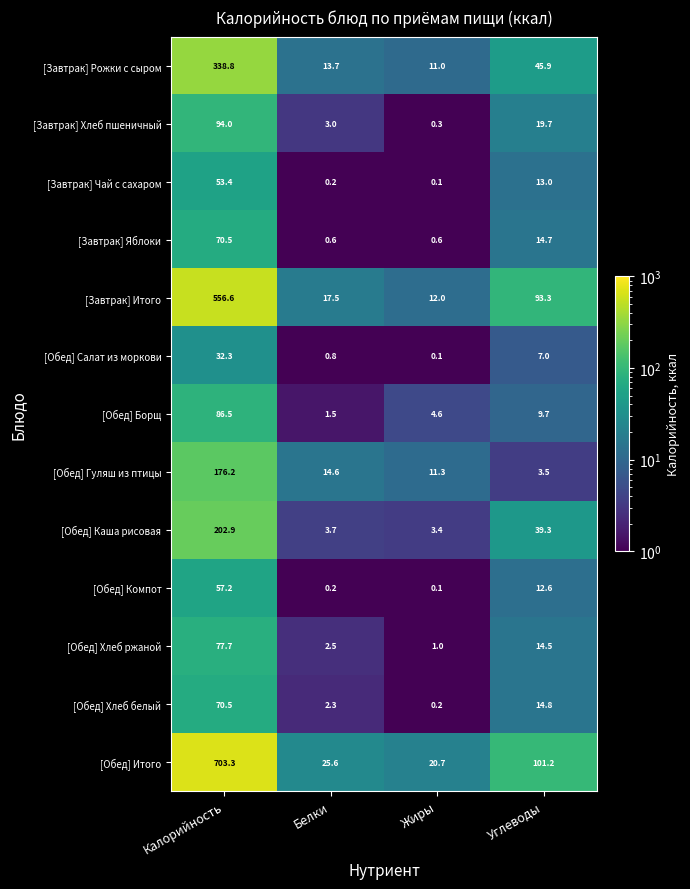

At how many categories does at least one series exceed 621?

1